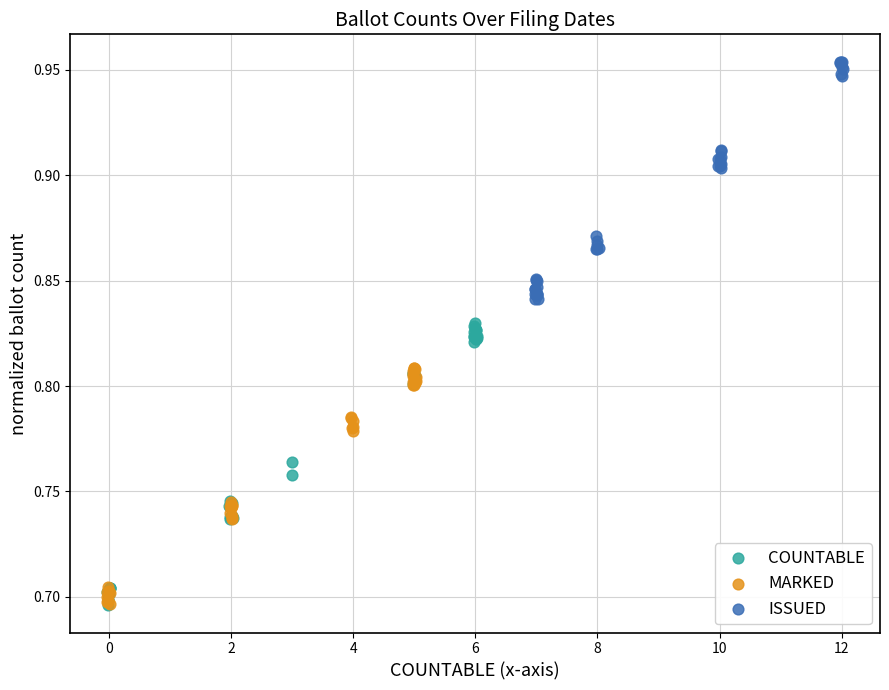

Which series has the largest Y range (max minus min)?

COUNTABLE